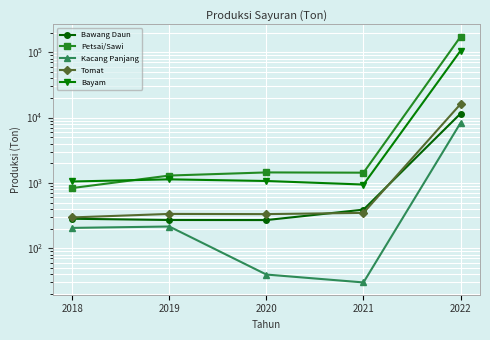

What is the spread (max minus min) of values at 2018?

846.1